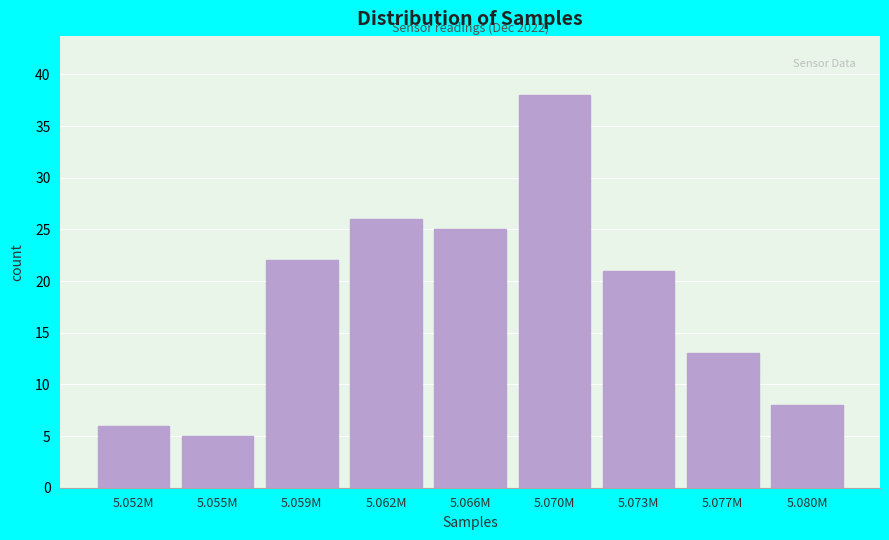

Reading left to right, extract all data points from this chart.

6	5	22	26	25	38	21	13	8